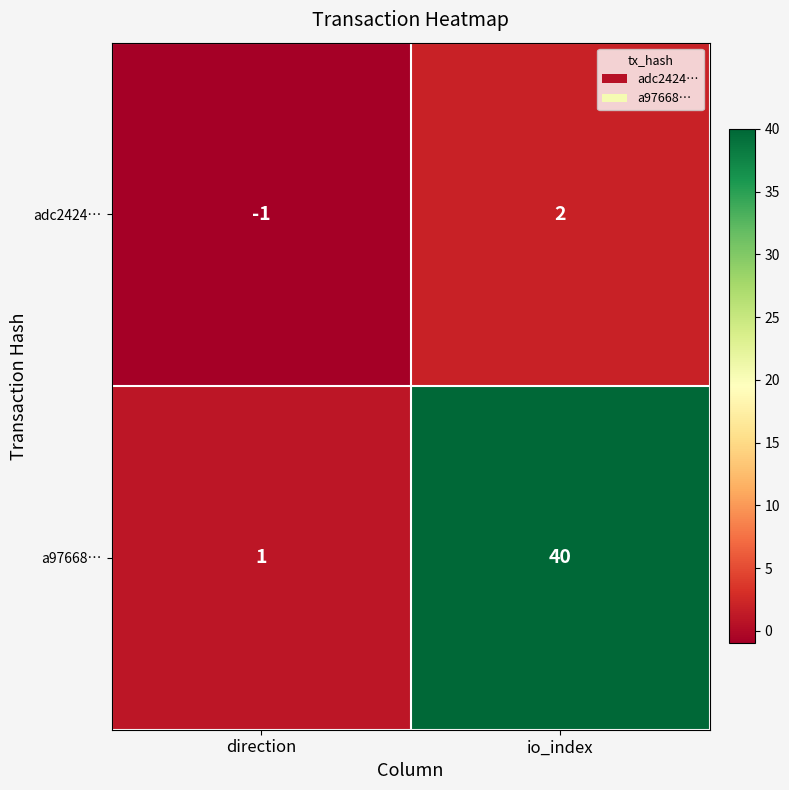

Which series has the largest total across all categories?

a97668…